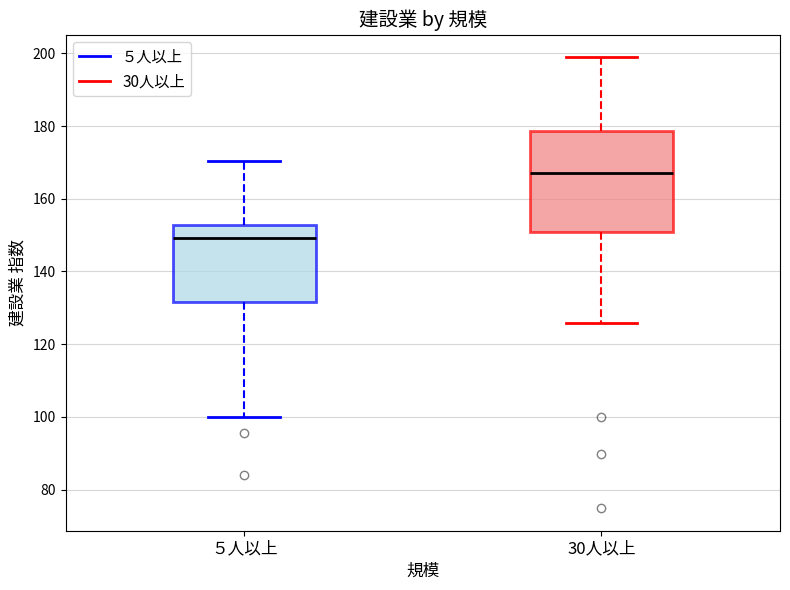

Which box has the highest median line?

30人以上